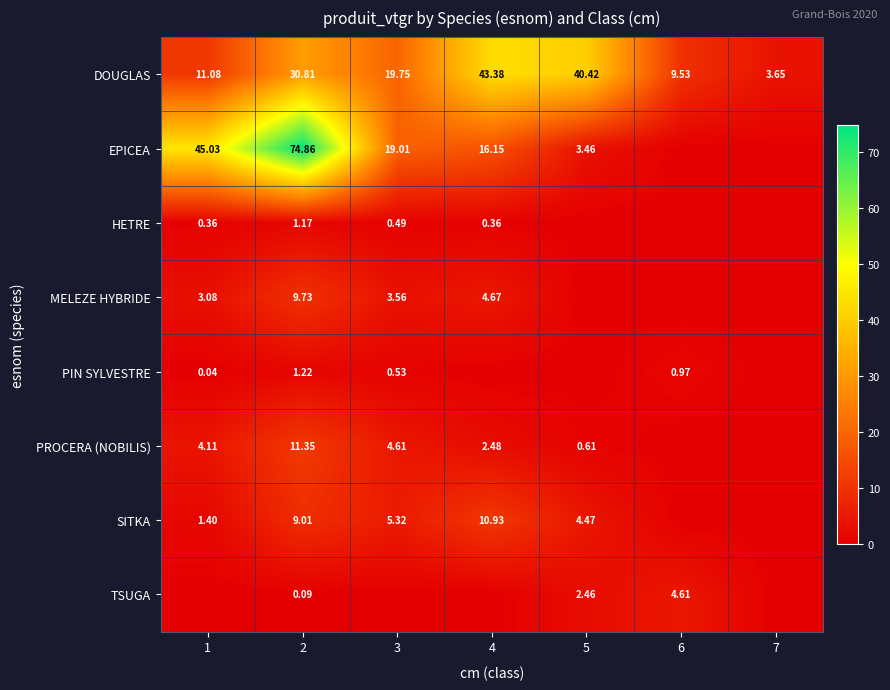

What is the sum of the DOUGLAS values at 2 and 3?

50.6